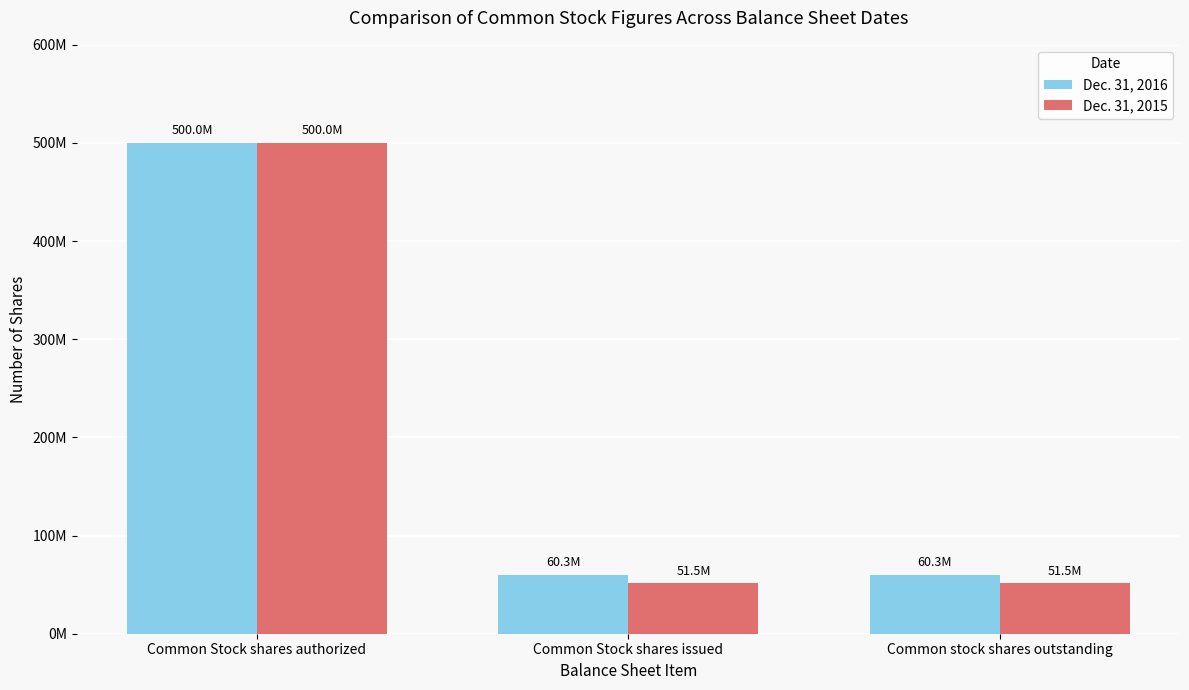

What is the label of the 3rd bar from the right?

Common Stock shares authorized